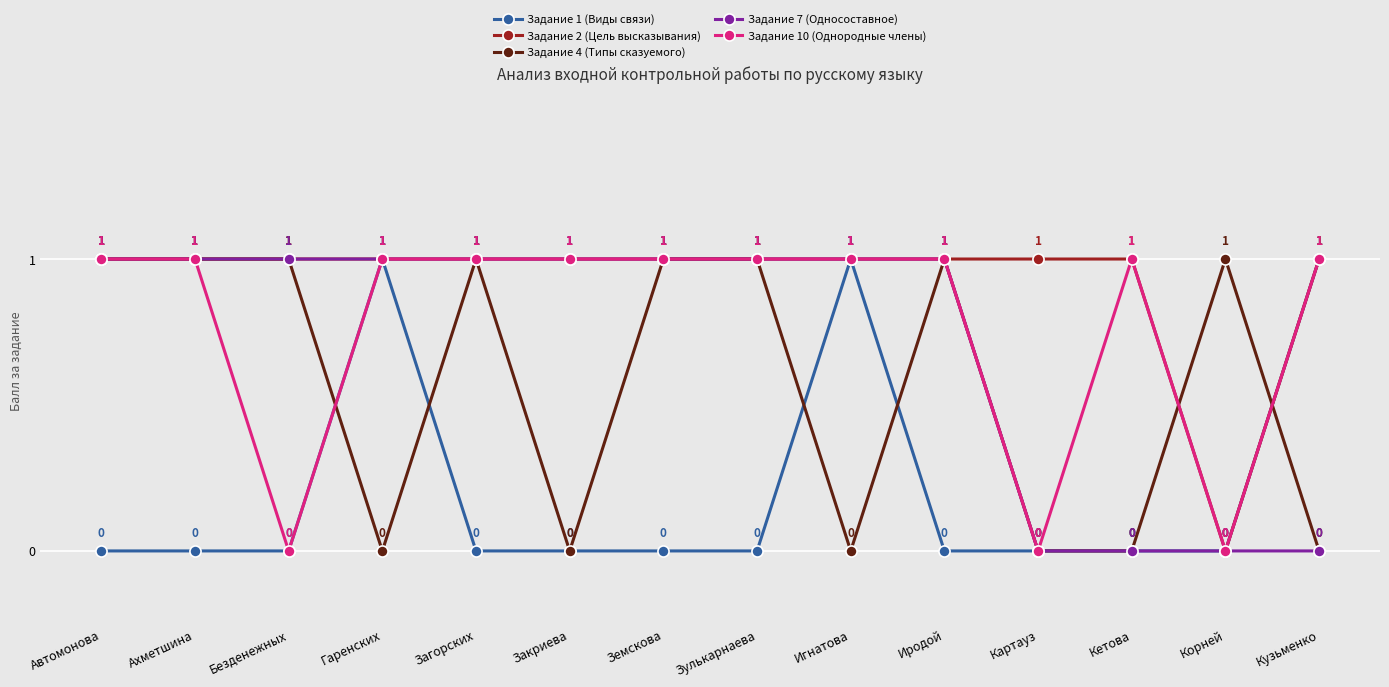

What is the difference between the Задание 4 (Типы сказуемого) values at Загорских and Кетова?

1